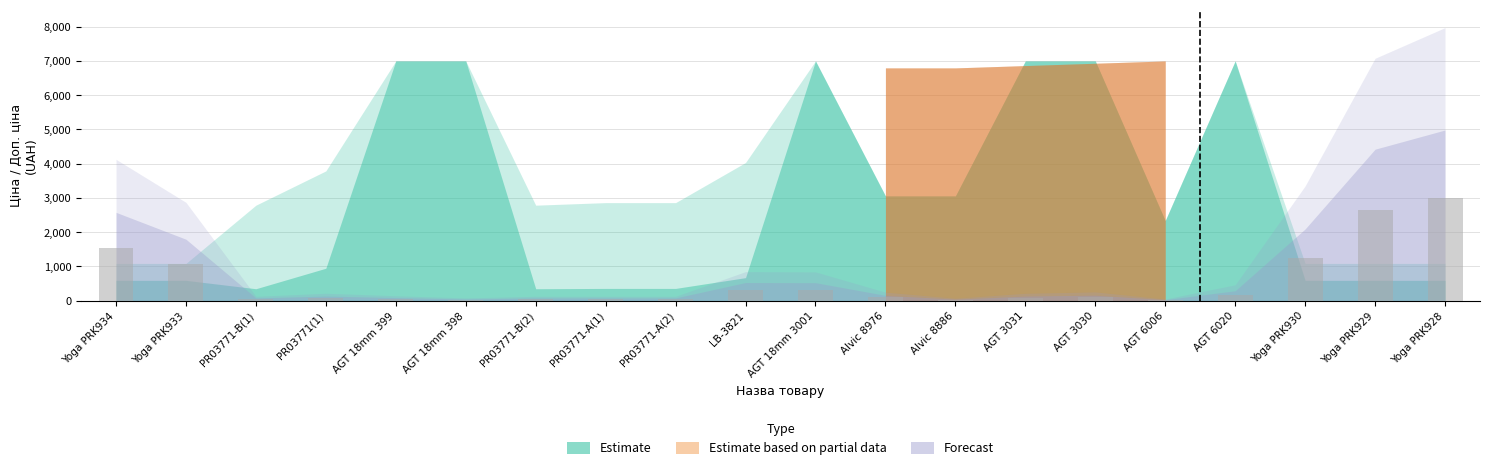

True or false: the data shows 232 at Yoga PRK933.

False